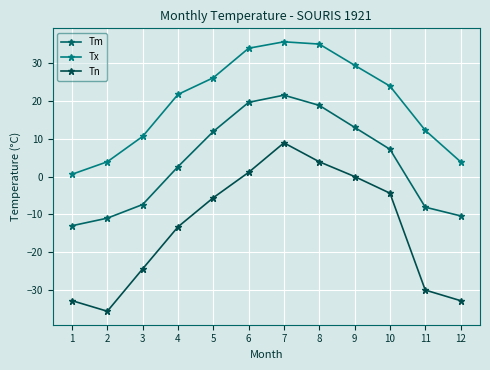

Is it true that Tx equals 21.7 at 4?

True